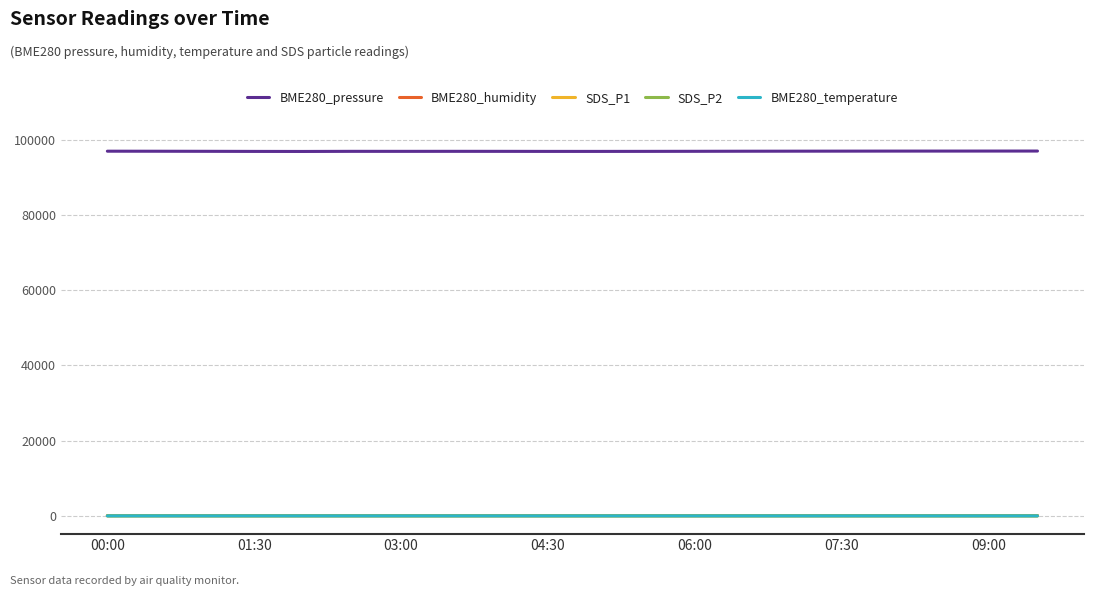

In BME280_pressure, how many points are higher than both neighbors (excluding endpoints)?

2